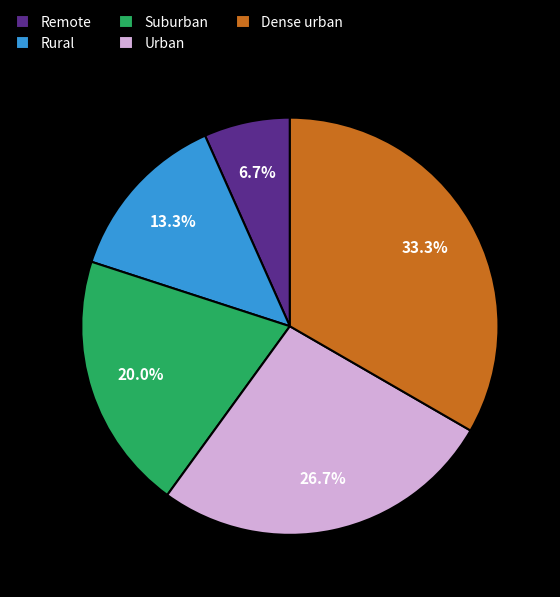

To the nearest percent, what is the difference between the Dense urban and Urban slice percentages?

7%